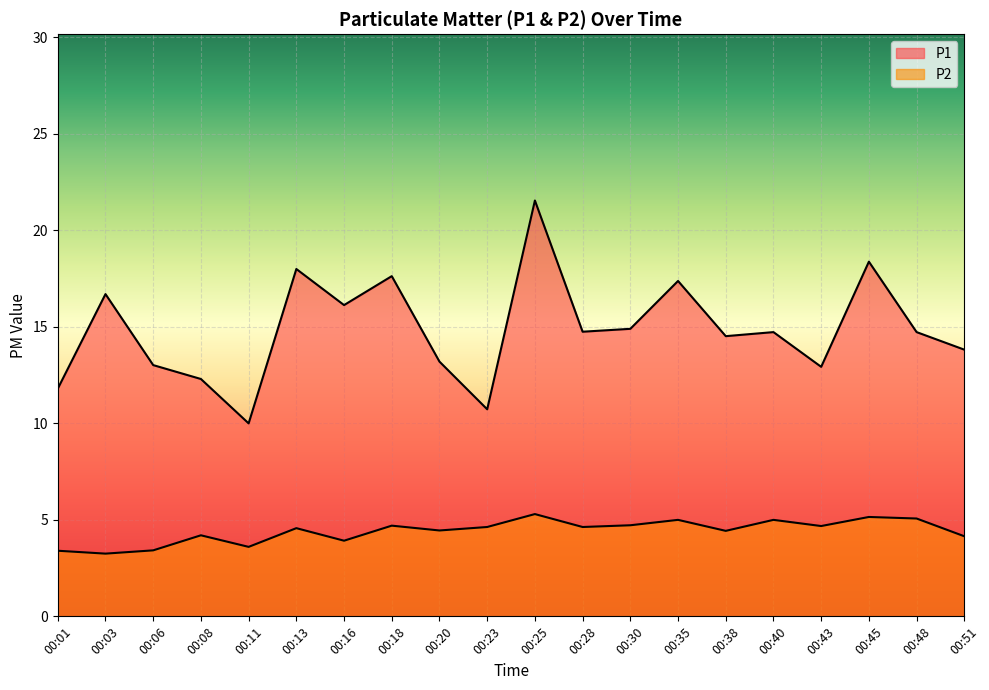

What is the difference between the P1 values at 00:43 and 00:20?

0.3